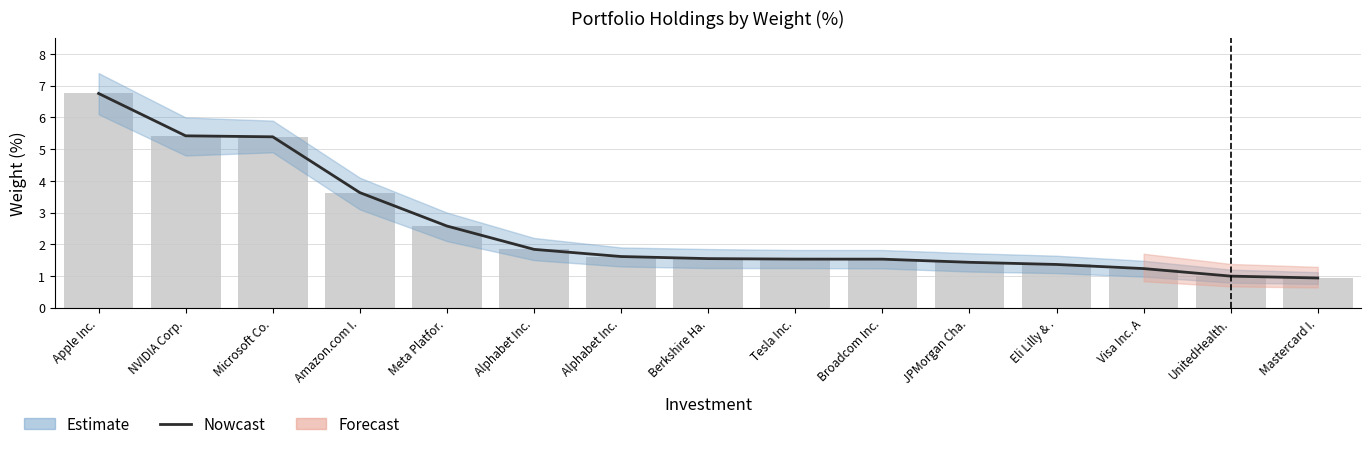

Which has a higher value, Berkshire Ha. or Microsoft Co.?

Microsoft Co.